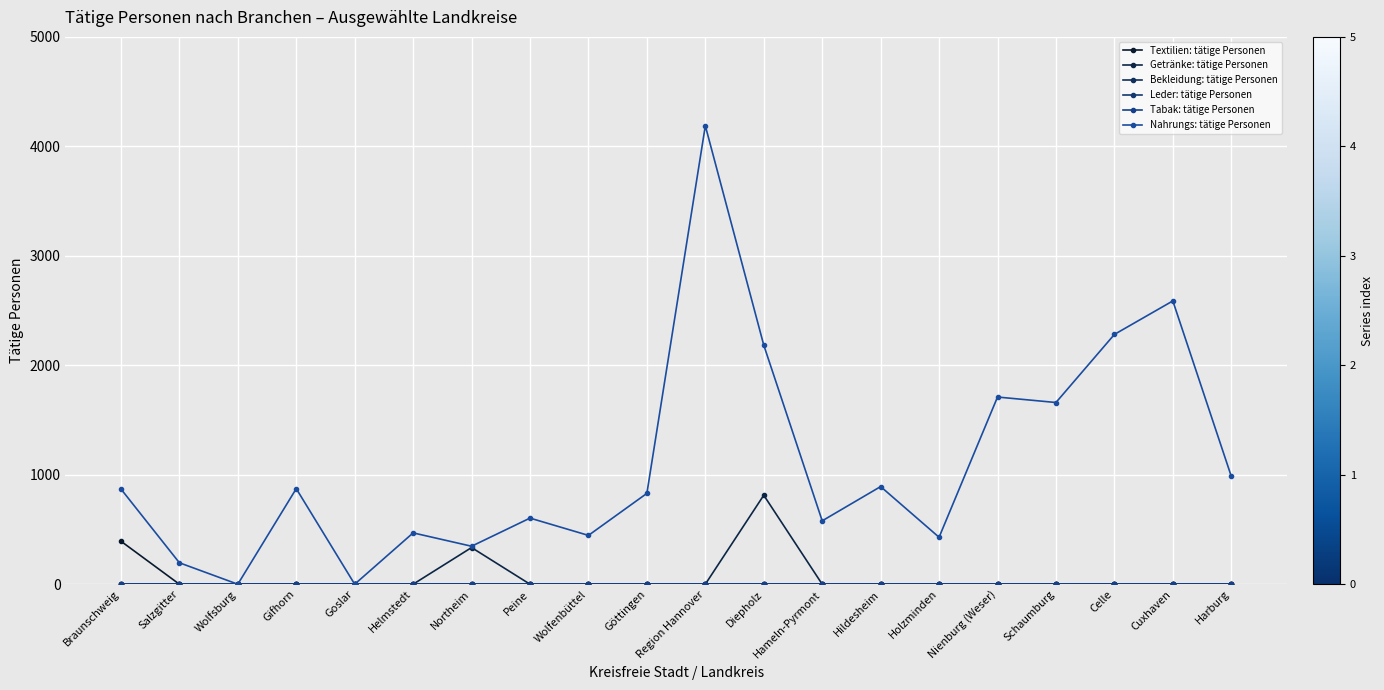

Which series has the widest spread of values?

Nahrungs: tätige Personen